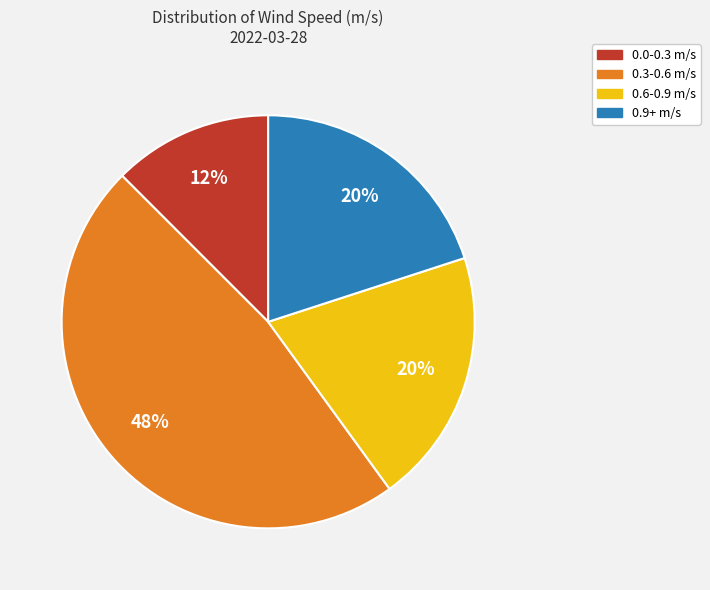

Which category has the biggest portion of the pie?

0.3-0.6 m/s